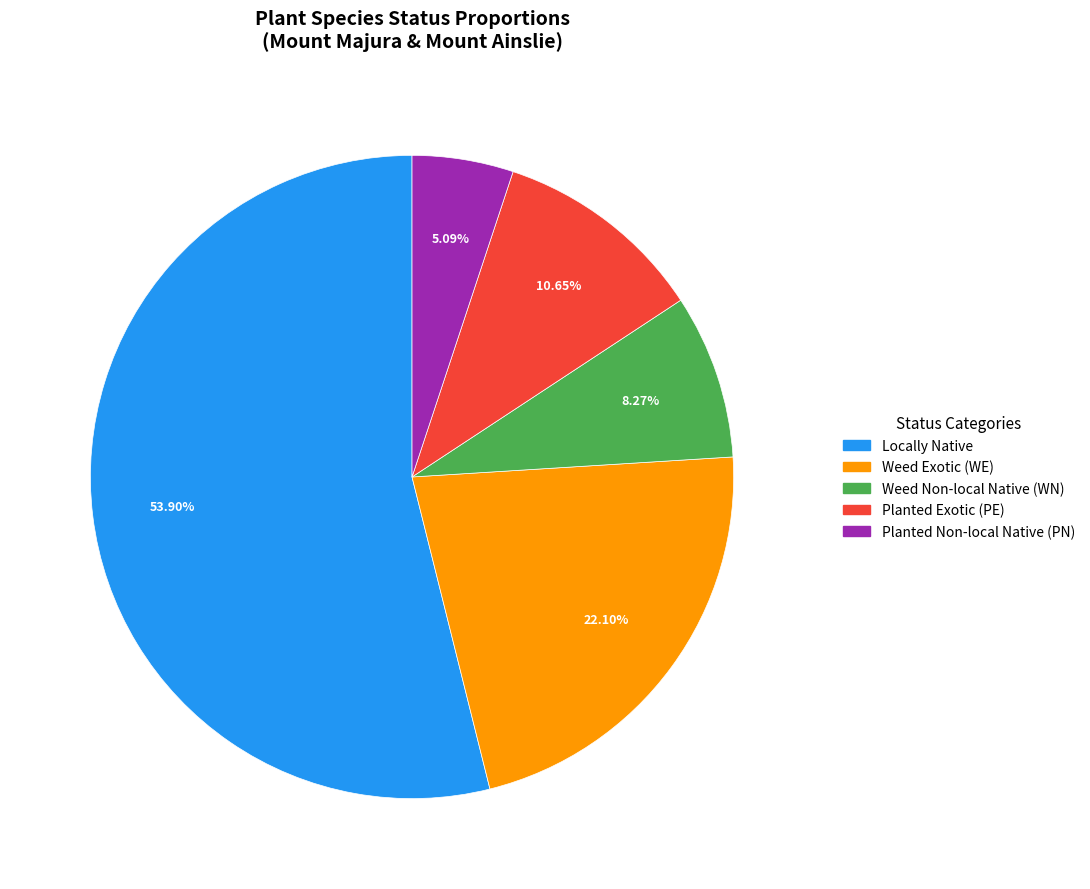

To the nearest percent, what percentage of the pie is Planted Non-local Native (PN)?

5%